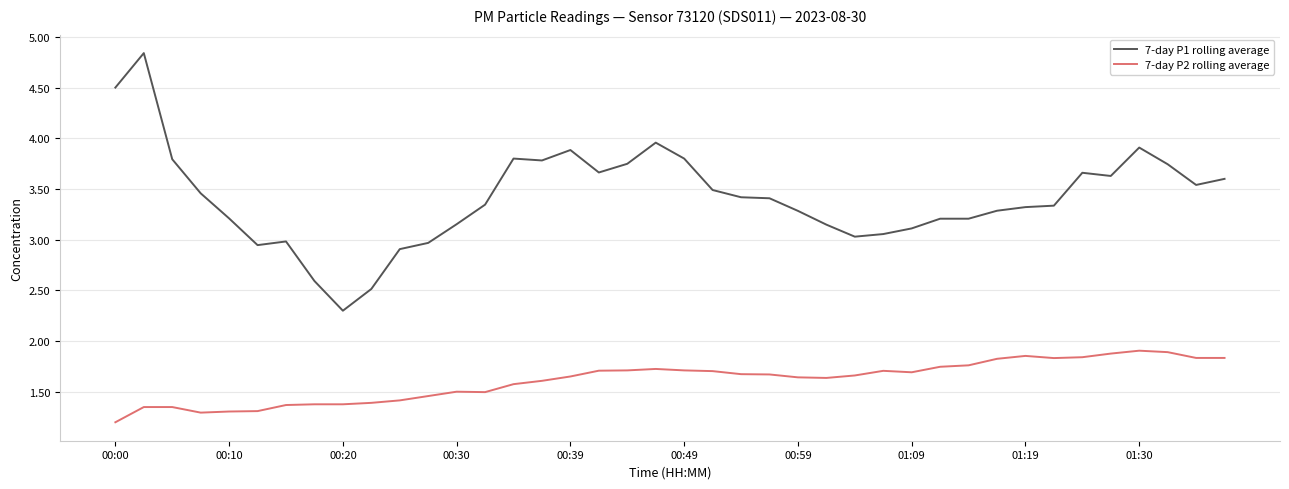

True or false: 7-day P2 rolling average and 7-day P1 rolling average intersect in this chart.

False